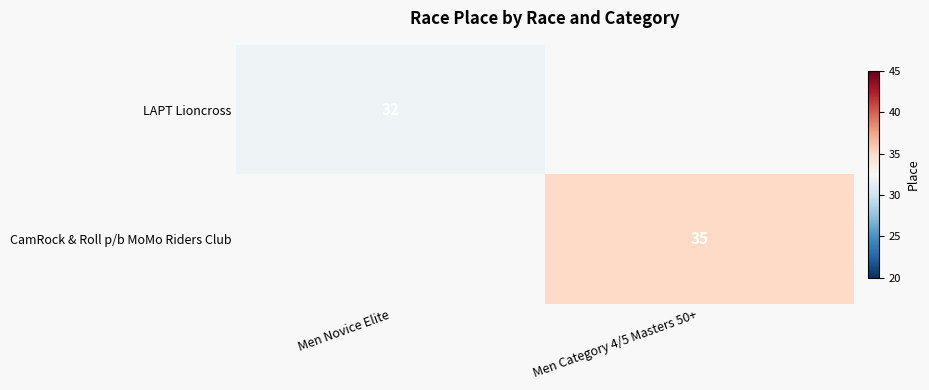

The value of CamRock & Roll p/b MoMo Riders Club at Men Category 4/5 Masters 50+ is 50. True or false?

False